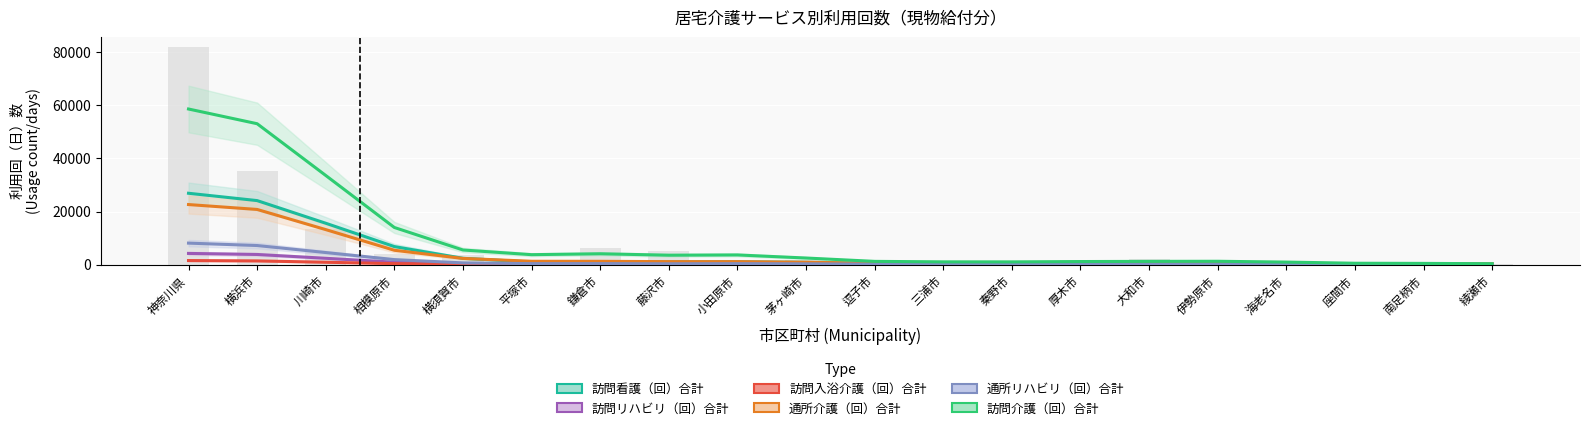

At how many categories does at least one series exceed 42254?

2